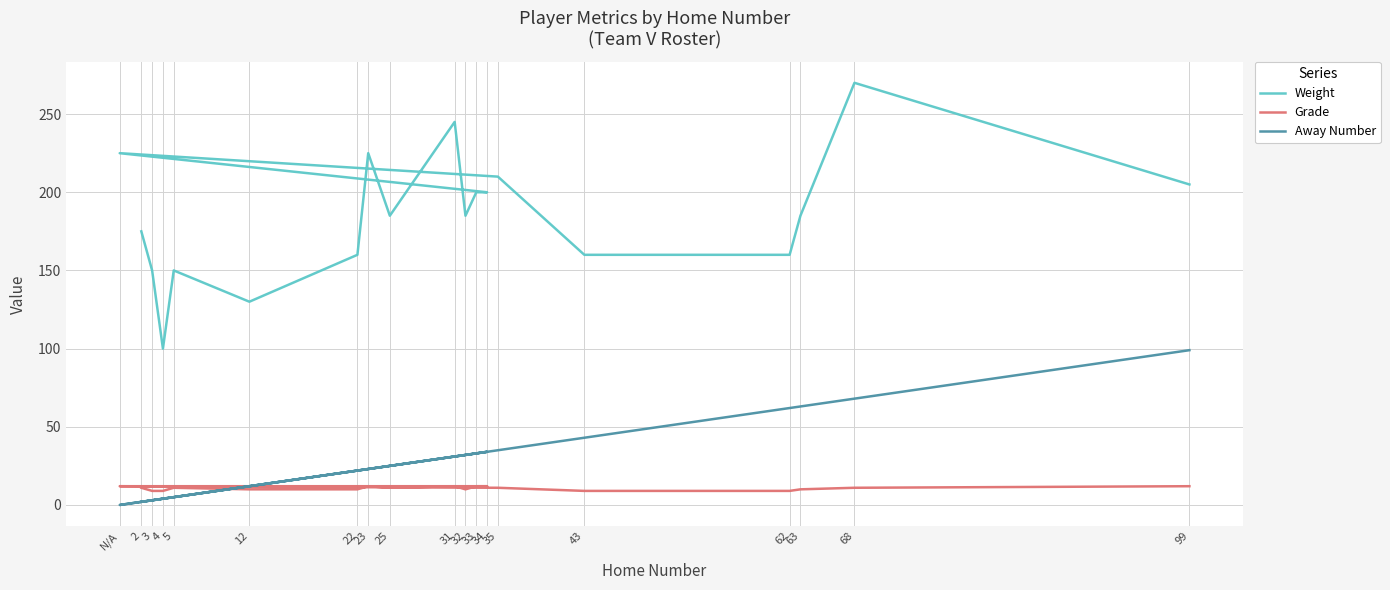

Which series has the widest spread of values?

Weight